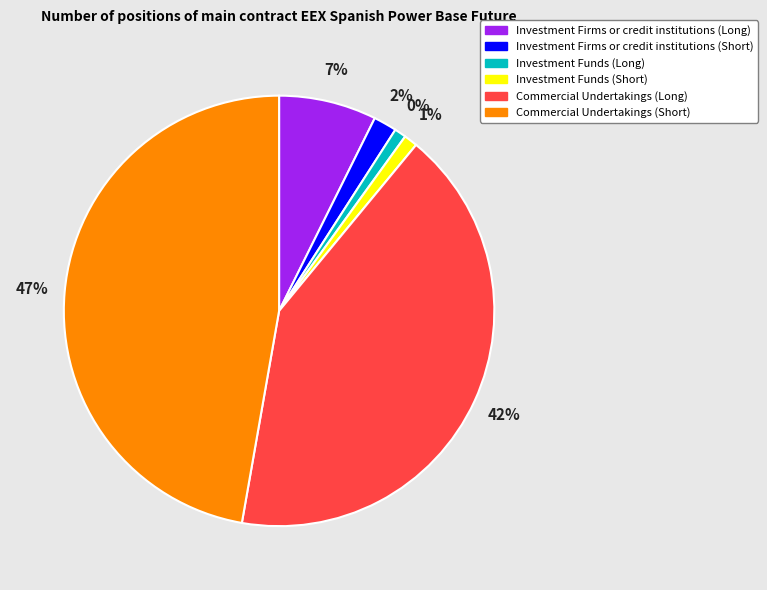

What is the largest slice in the pie chart?

Commercial Undertakings (Short)